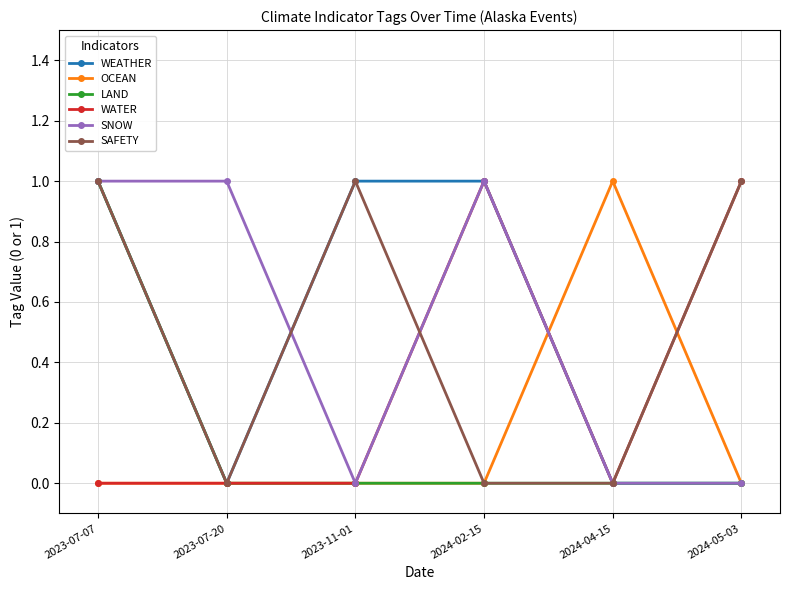

The value of SAFETY at 2023-11-01 is 1. True or false?

True